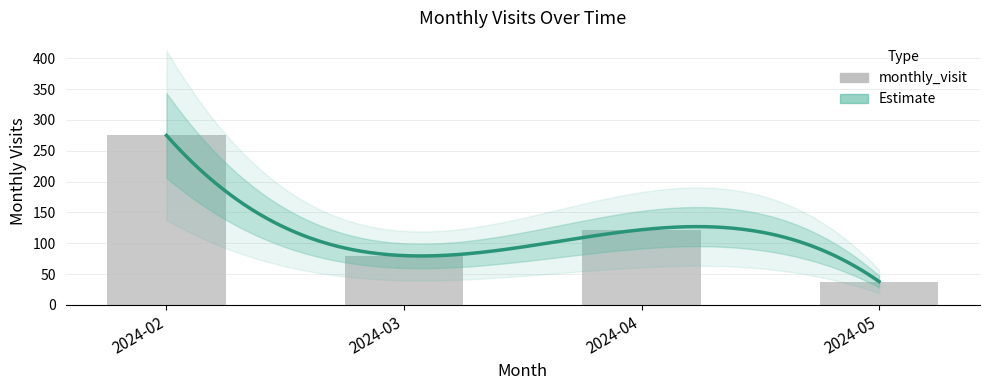

Between 2024-02 and 2024-05, which is larger?

2024-02